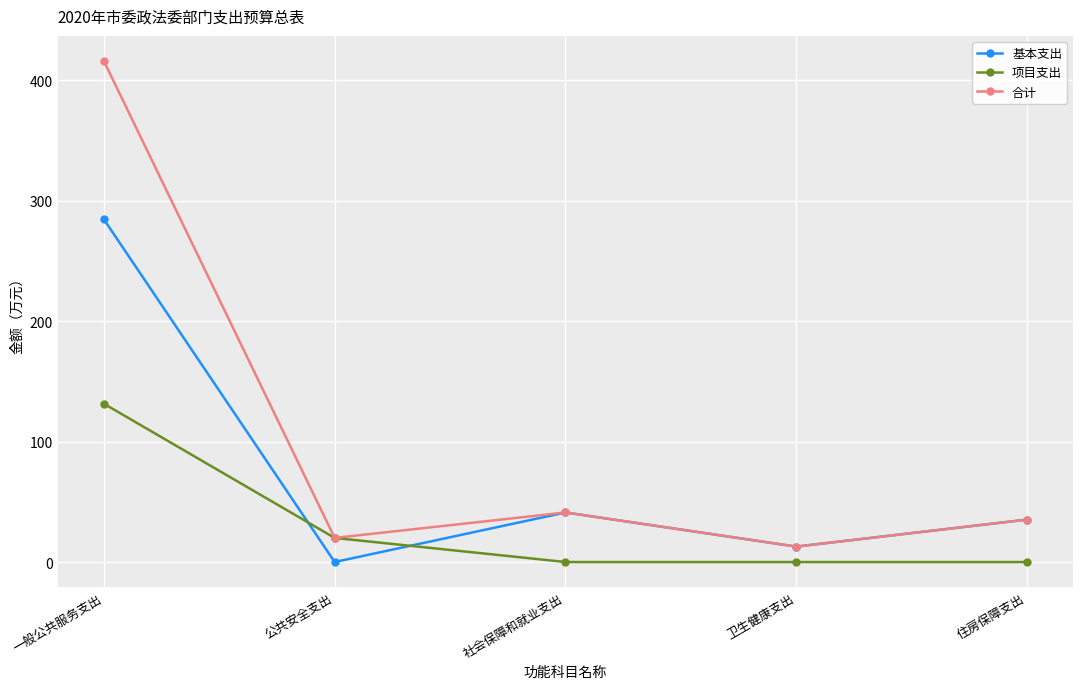

At how many categories does at least one series exceed 362?

1